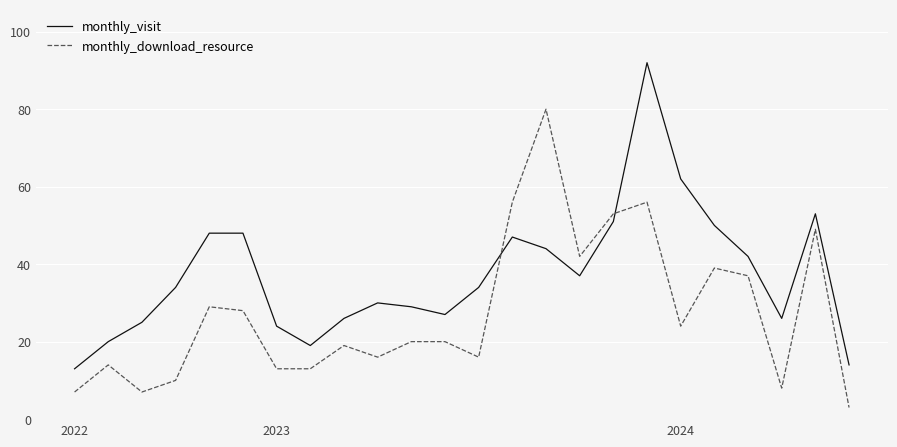

What is the minimum value for monthly_visit?

13